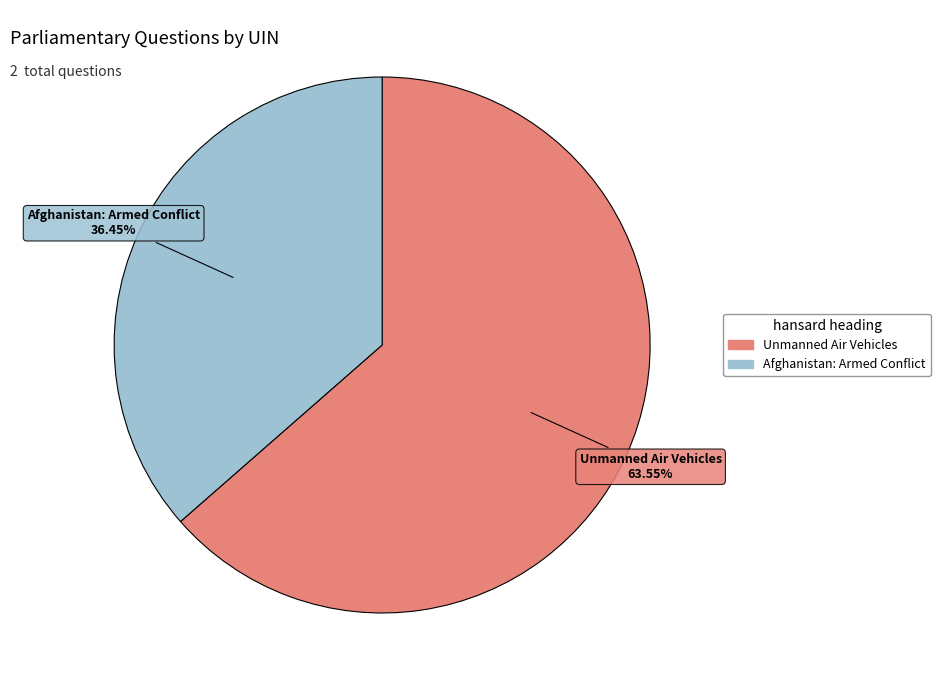

To the nearest percent, what percentage of the pie is Unmanned Air Vehicles?

64%